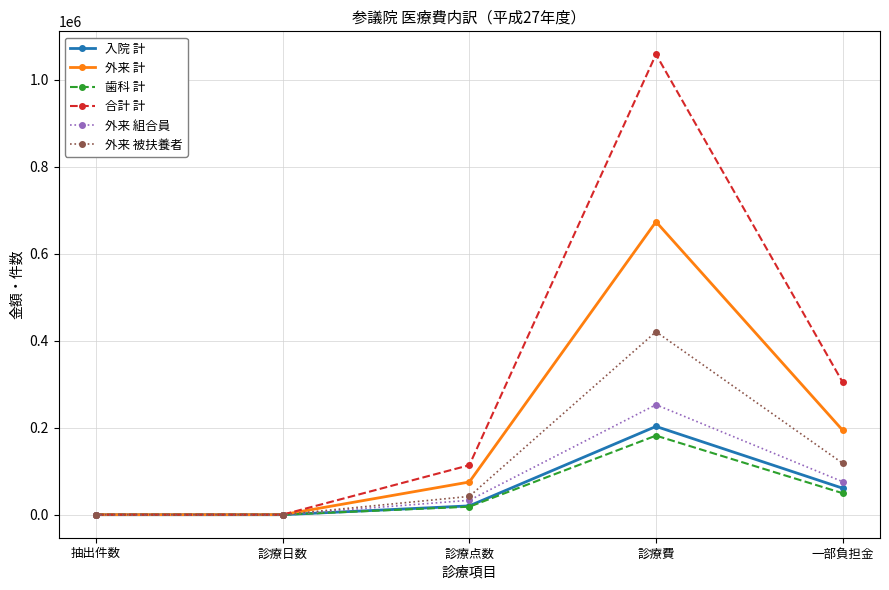

How many lines are shown in the chart?

6